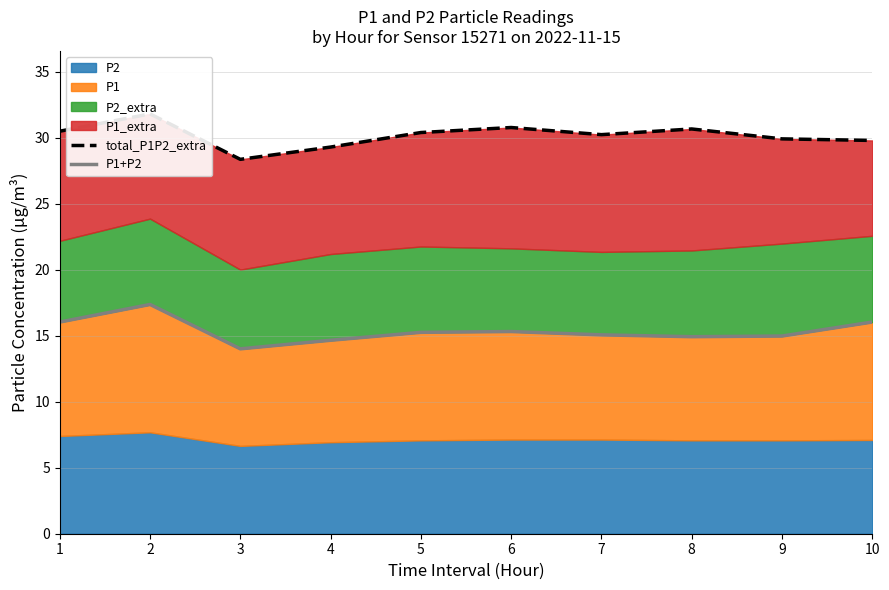

At which label is P1+P2 closest to 15?

9